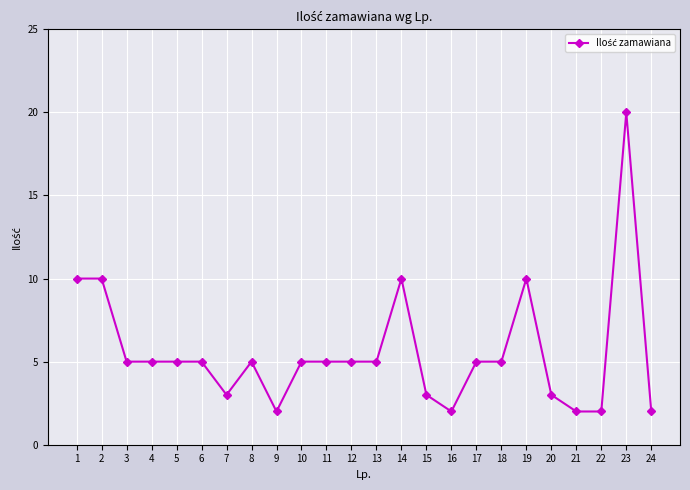

What is the smallest value displayed?

2